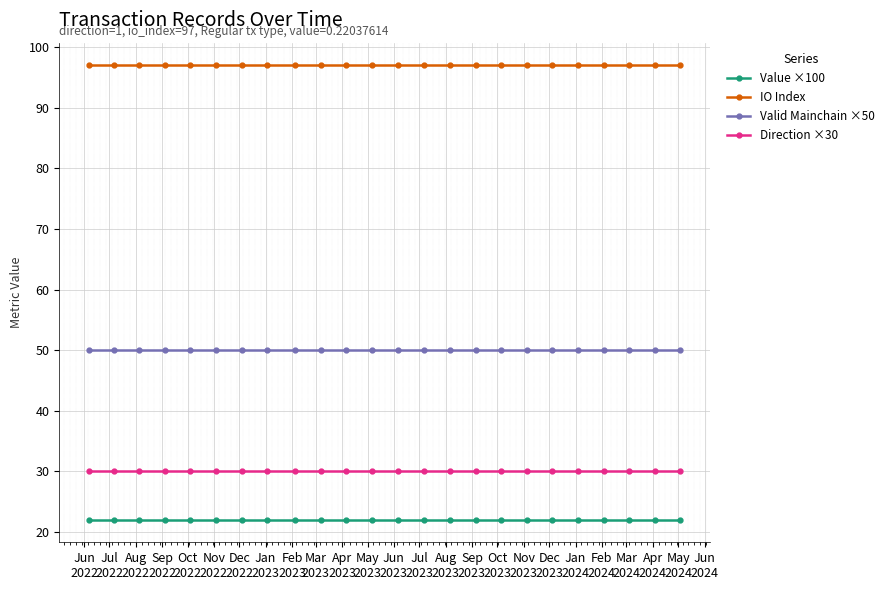

What is the minimum value for IO Index?

97.0